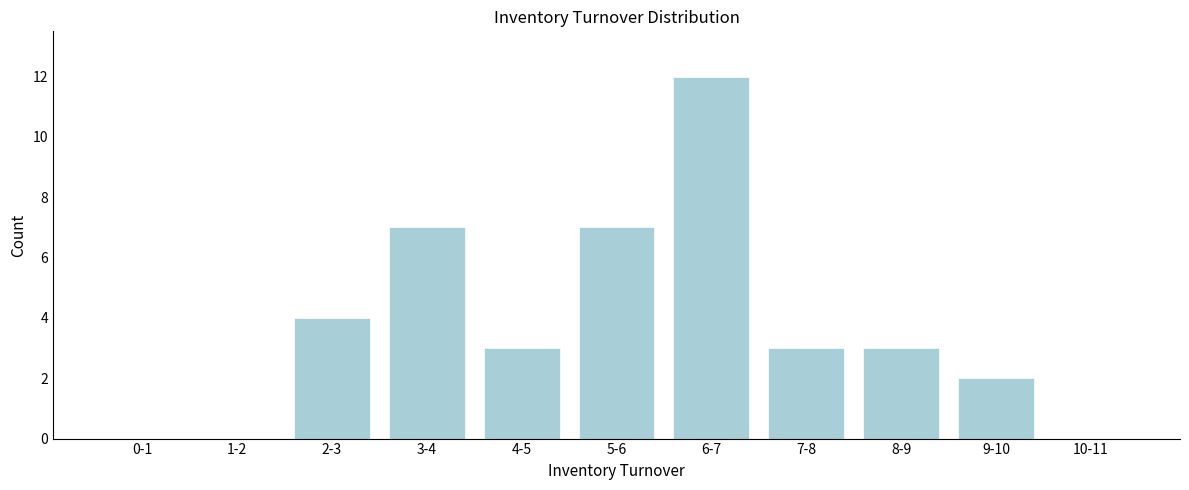

Reading left to right, what are all the values shown in this chart?

0-1=0	1-2=0	2-3=4	3-4=7	4-5=3	5-6=7	6-7=12	7-8=3	8-9=3	9-10=2	10-11=0